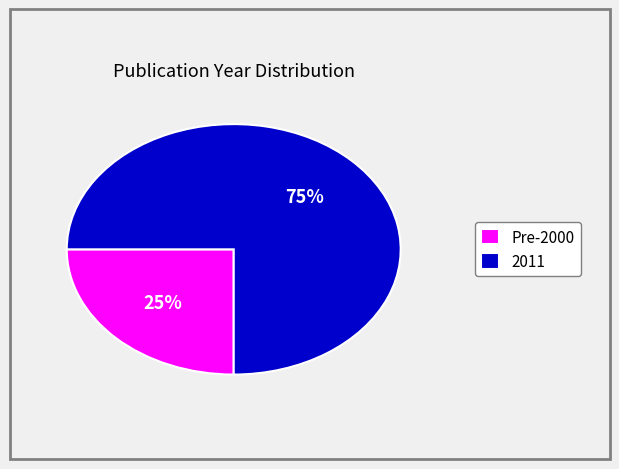

Do Pre-2000 and 2011 together represent more than half of the pie?

Yes